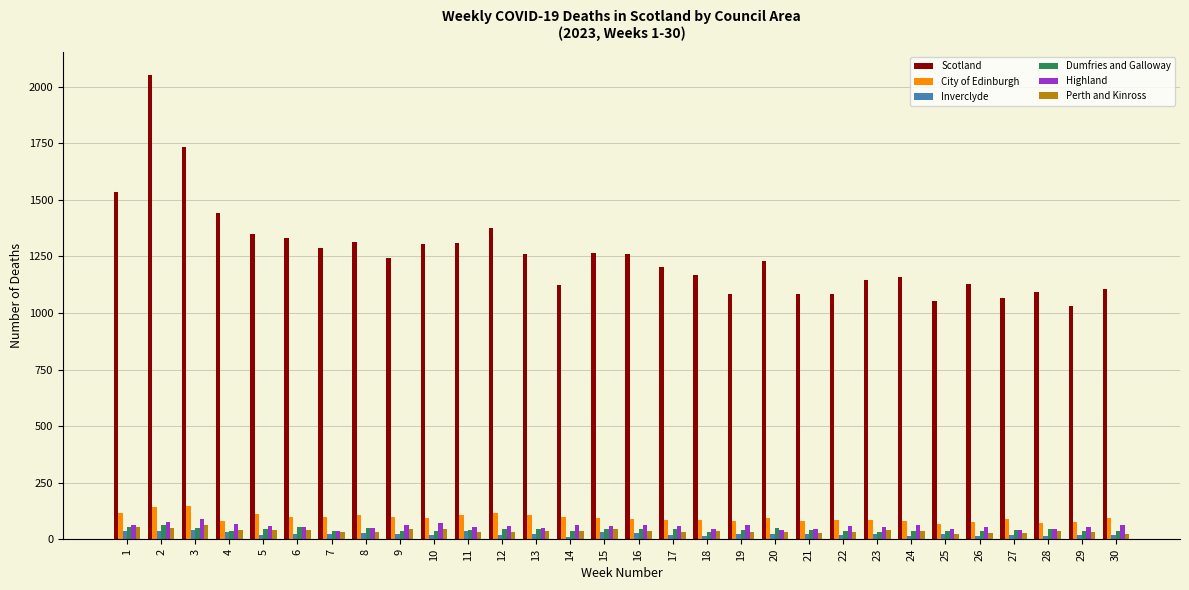

What is the value of the Dumfries and Galloway bar at the 24th from the left?

37